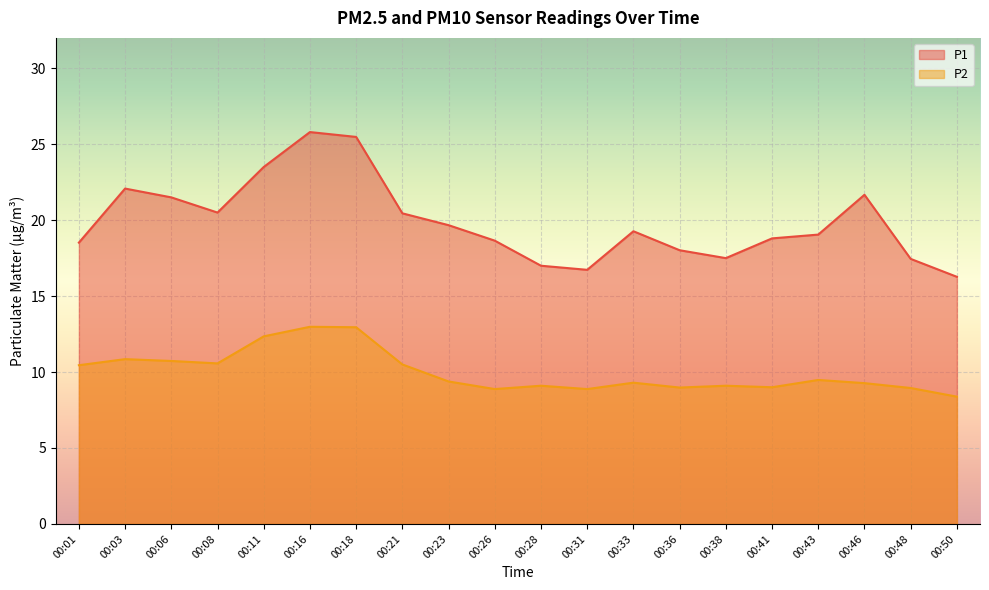

Reading left to right, transcribe all the data shown in this chart.

P1: 00:01=18.5	00:03=22.1	00:06=21.5	00:08=20.5	00:11=23.5	00:16=25.8	00:18=25.5	00:21=20.4	00:23=19.7	00:26=18.6	00:28=17.0	00:31=16.7	00:33=19.3	00:36=18.0	00:38=17.5	00:41=18.8	00:43=19.1	00:46=21.7	00:48=17.4	00:50=16.3
P2: 00:01=10.4	00:03=10.8	00:06=10.7	00:08=10.6	00:11=12.3	00:16=13.0	00:18=12.9	00:21=10.5	00:23=9.4	00:26=8.9	00:28=9.1	00:31=8.9	00:33=9.3	00:36=9.0	00:38=9.1	00:41=9.0	00:43=9.5	00:46=9.3	00:48=8.9	00:50=8.4